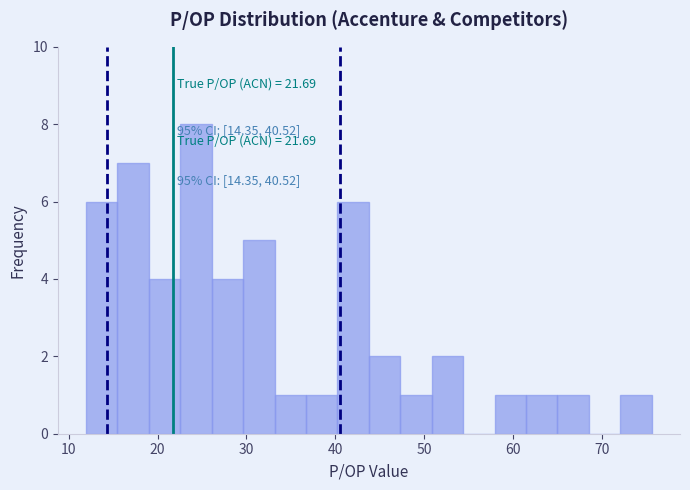

Read against the x-axis, roughly where is the centre of the tallest bar?

24